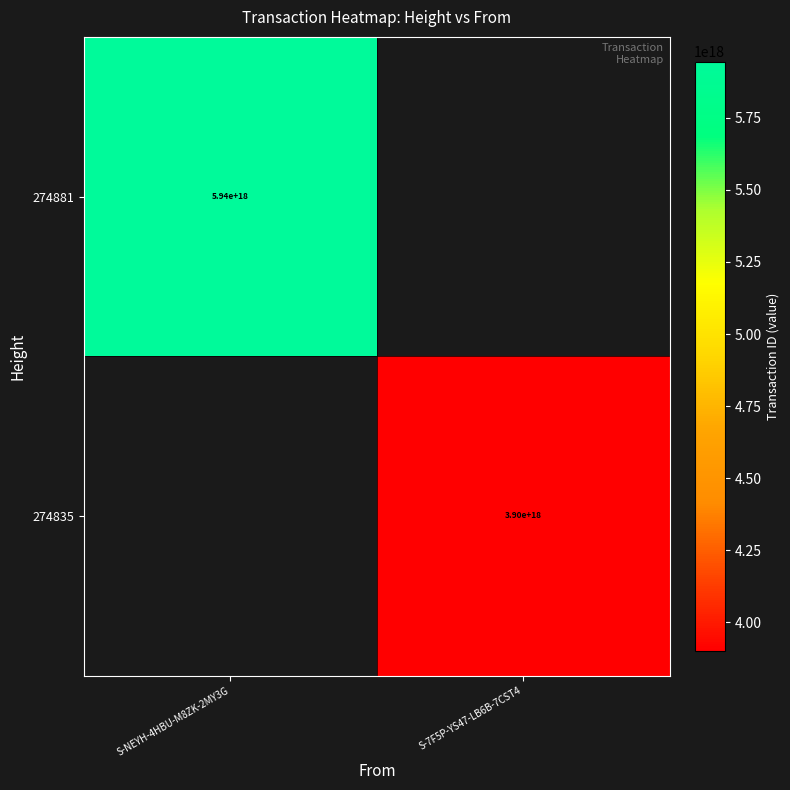

Is it true that 274881 equals 5940000000000000000 at S-NEYH-4HBU-M8ZK-2MY3G?

True